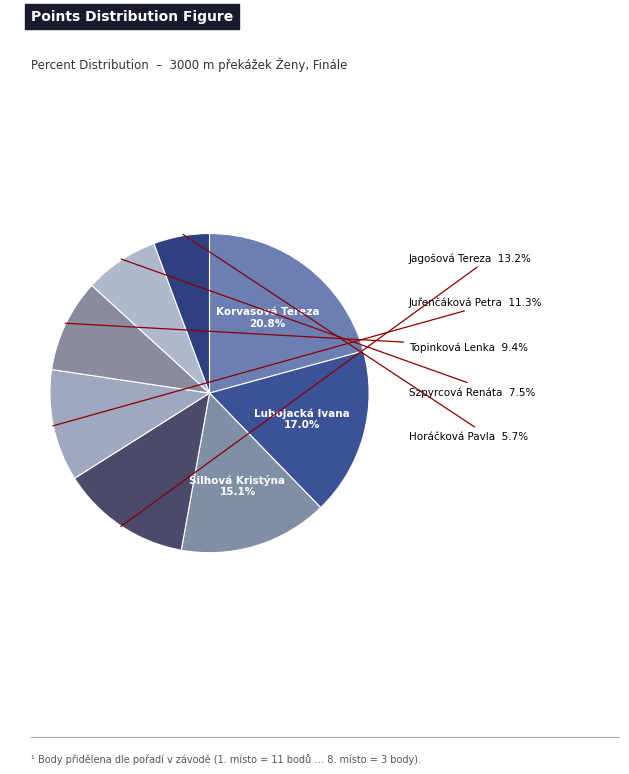

Is the sum of Topinková Lenka and Šilhová Kristýna greater than half?

No